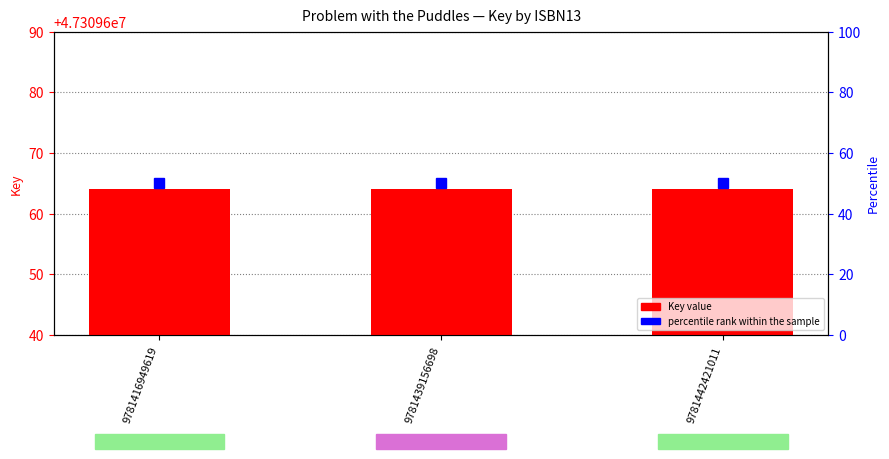

Read the Key (raw) value at 9781416949619.

47309664